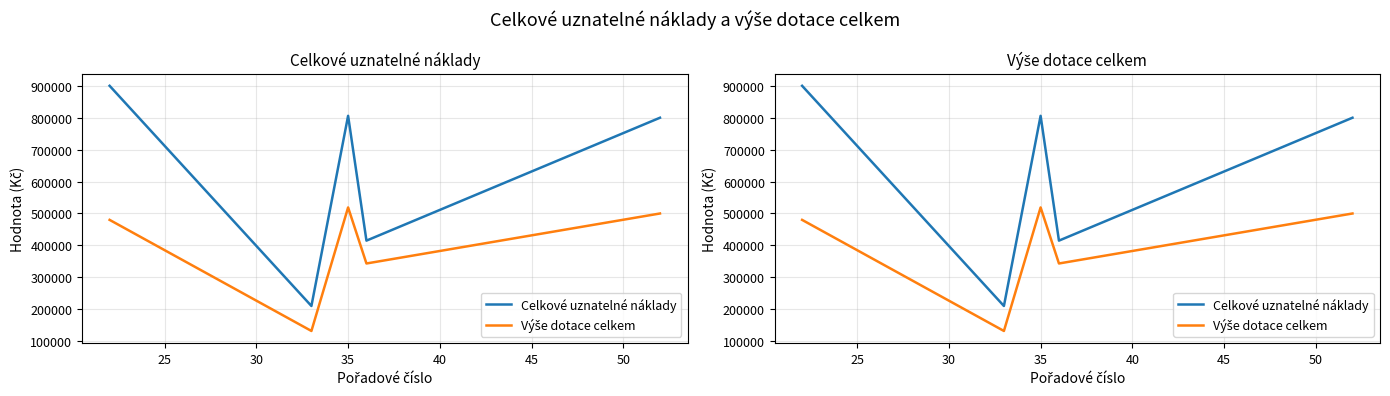

What is the value of the Výše dotace celkem point at the 1st from the left?

480000